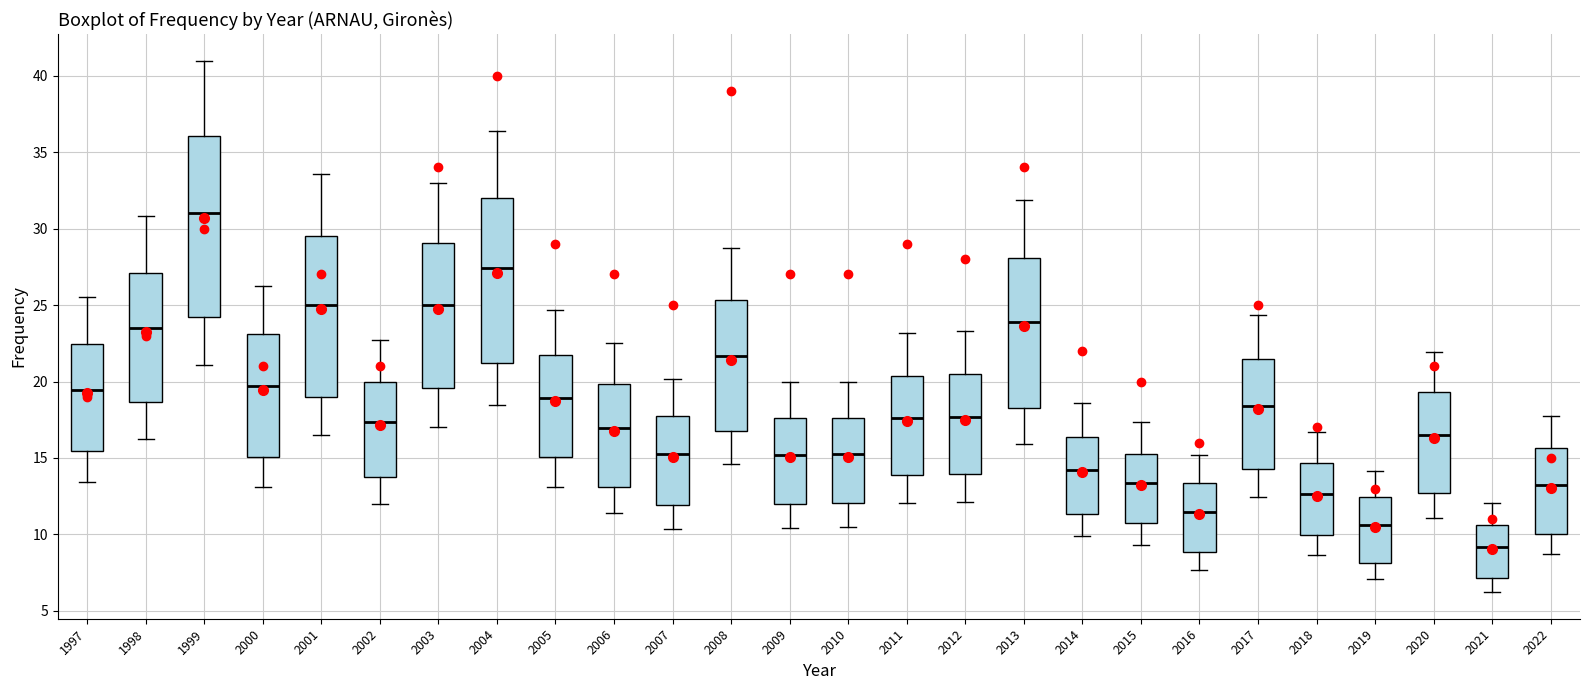

Reading left to right, read every box against the y-axis: the position of its median line, the range the box covers, and the ends of its whiskers. The values are not printed on the chart, so give them approximately, as read against the axis.

1997: median 19.5, box 15.5 to 22.5, whiskers 13.5 to 25.5
1998: median 23.5, box 18.5 to 27.0, whiskers 16.0 to 31.0
1999: median 31.0, box 24.0 to 36.0, whiskers 21.0 to 41.0
2000: median 19.5, box 15.0 to 23.0, whiskers 13.0 to 26.5
2001: median 25.0, box 19.0 to 29.5, whiskers 16.5 to 33.5
2002: median 17.5, box 14.0 to 20.0, whiskers 12.0 to 22.5
2003: median 25.0, box 19.5 to 29.0, whiskers 17.0 to 33.0
2004: median 27.5, box 21.0 to 32.0, whiskers 18.5 to 36.5
2005: median 19.0, box 15.0 to 21.5, whiskers 13.0 to 24.5
2006: median 17.0, box 13.0 to 20.0, whiskers 11.5 to 22.5
2007: median 15.5, box 12.0 to 17.5, whiskers 10.5 to 20.0
2008: median 21.5, box 17.0 to 25.5, whiskers 14.5 to 29.0
2009: median 15.0, box 12.0 to 17.5, whiskers 10.5 to 20.0
2010: median 15.0, box 12.0 to 17.5, whiskers 10.5 to 20.0
2011: median 17.5, box 14.0 to 20.5, whiskers 12.0 to 23.0
2012: median 17.5, box 14.0 to 20.5, whiskers 12.0 to 23.5
2013: median 24.0, box 18.5 to 28.0, whiskers 16.0 to 32.0
2014: median 14.0, box 11.5 to 16.5, whiskers 10.0 to 18.5
2015: median 13.5, box 10.5 to 15.5, whiskers 9.5 to 17.5
2016: median 11.5, box 9.0 to 13.5, whiskers 7.5 to 15.0
2017: median 18.5, box 14.5 to 21.5, whiskers 12.5 to 24.5
2018: median 12.5, box 10.0 to 14.5, whiskers 8.5 to 16.5
2019: median 10.5, box 8.0 to 12.5, whiskers 7.0 to 14.0
2020: median 16.5, box 12.5 to 19.5, whiskers 11.0 to 22.0
2021: median 9.0, box 7.0 to 10.5, whiskers 6.0 to 12.0
2022: median 13.0, box 10.0 to 15.5, whiskers 8.5 to 18.0